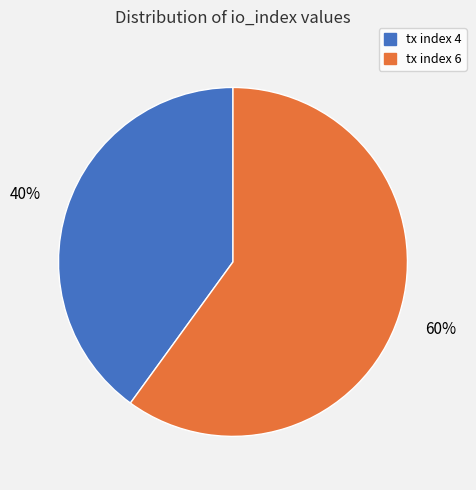

Combined, do tx index 6 and tx index 4 account for over 50%?

Yes